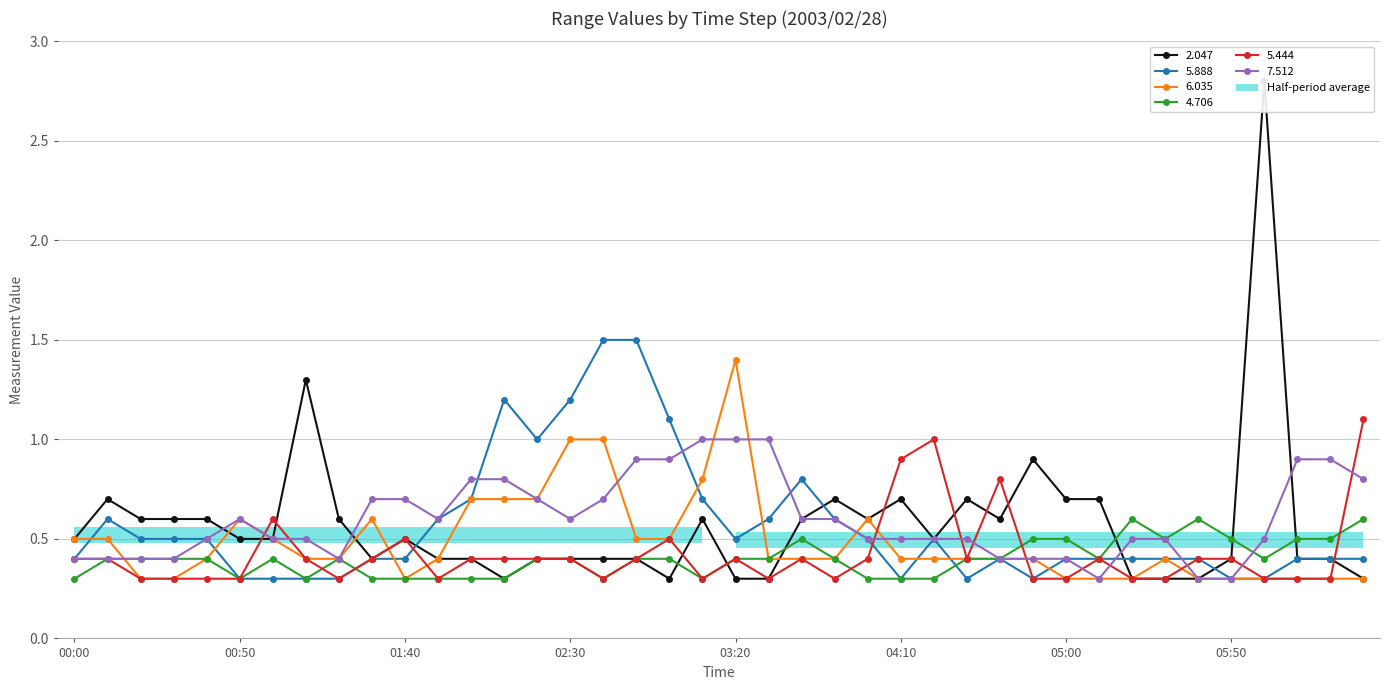

At which label does 6.035 reach its minimum?

2003/02/28 00:20